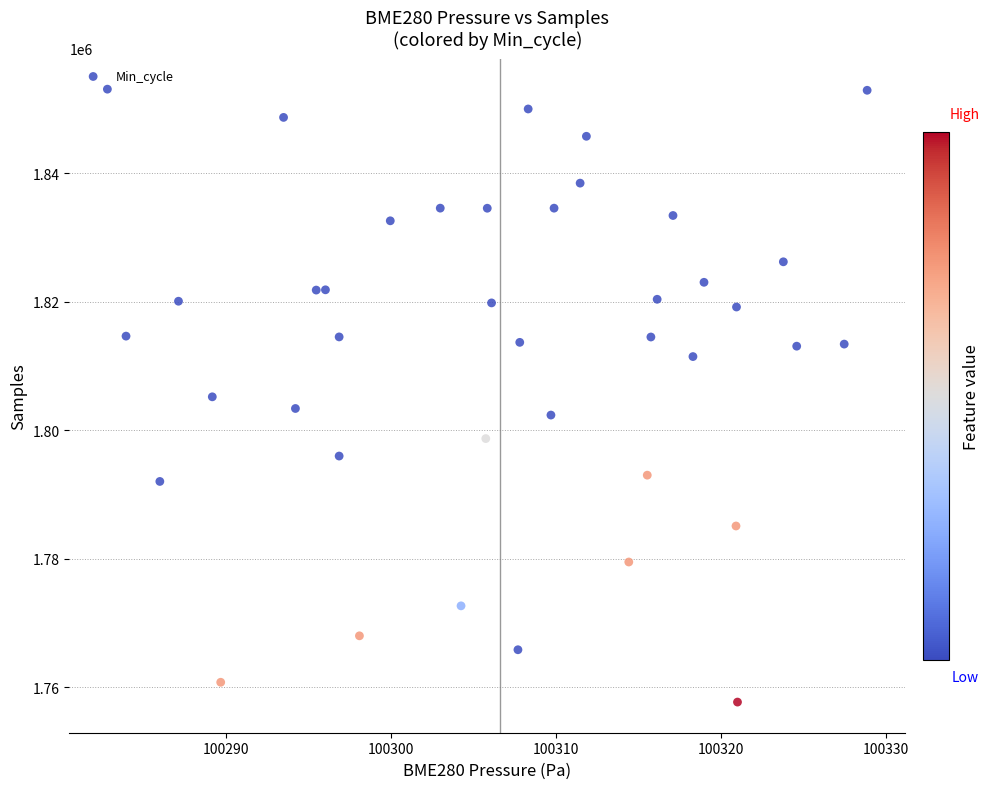

What is the range of Y values (max minus min)?

95346